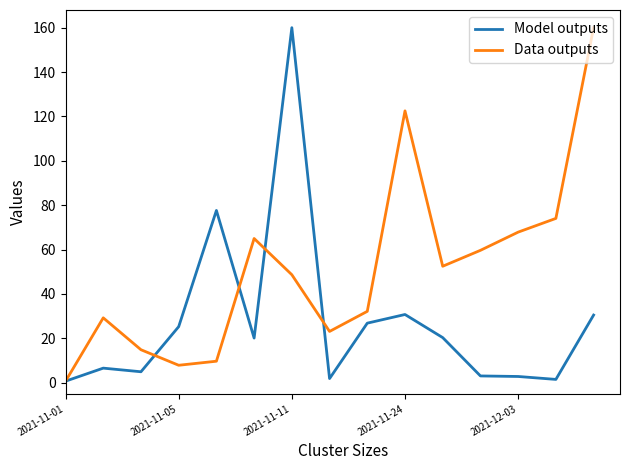

Which series has the largest total across all categories?

Data outputs